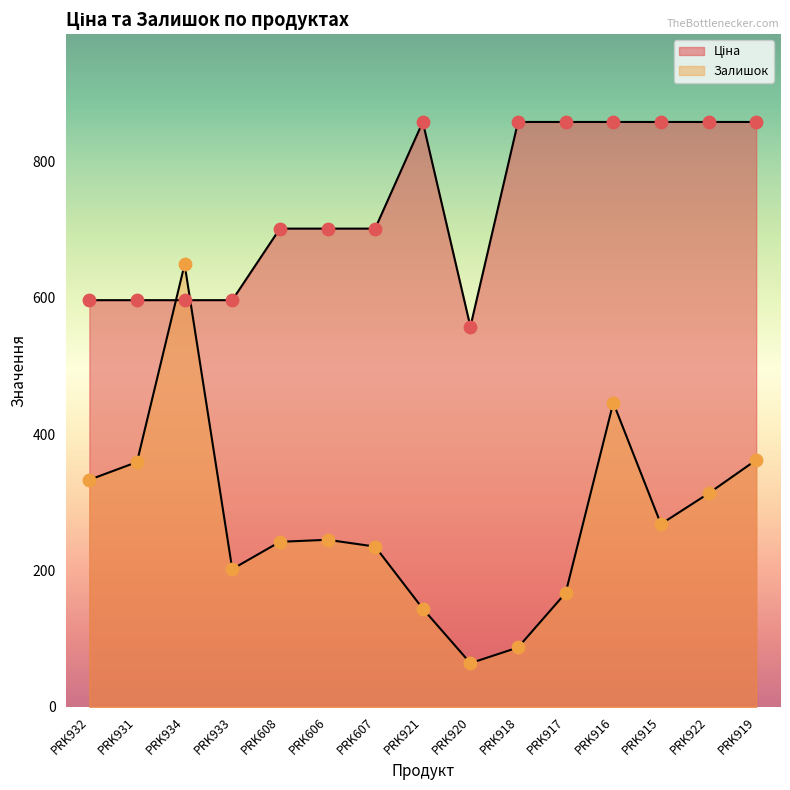

Which series contains the highest Y value?

Ціна